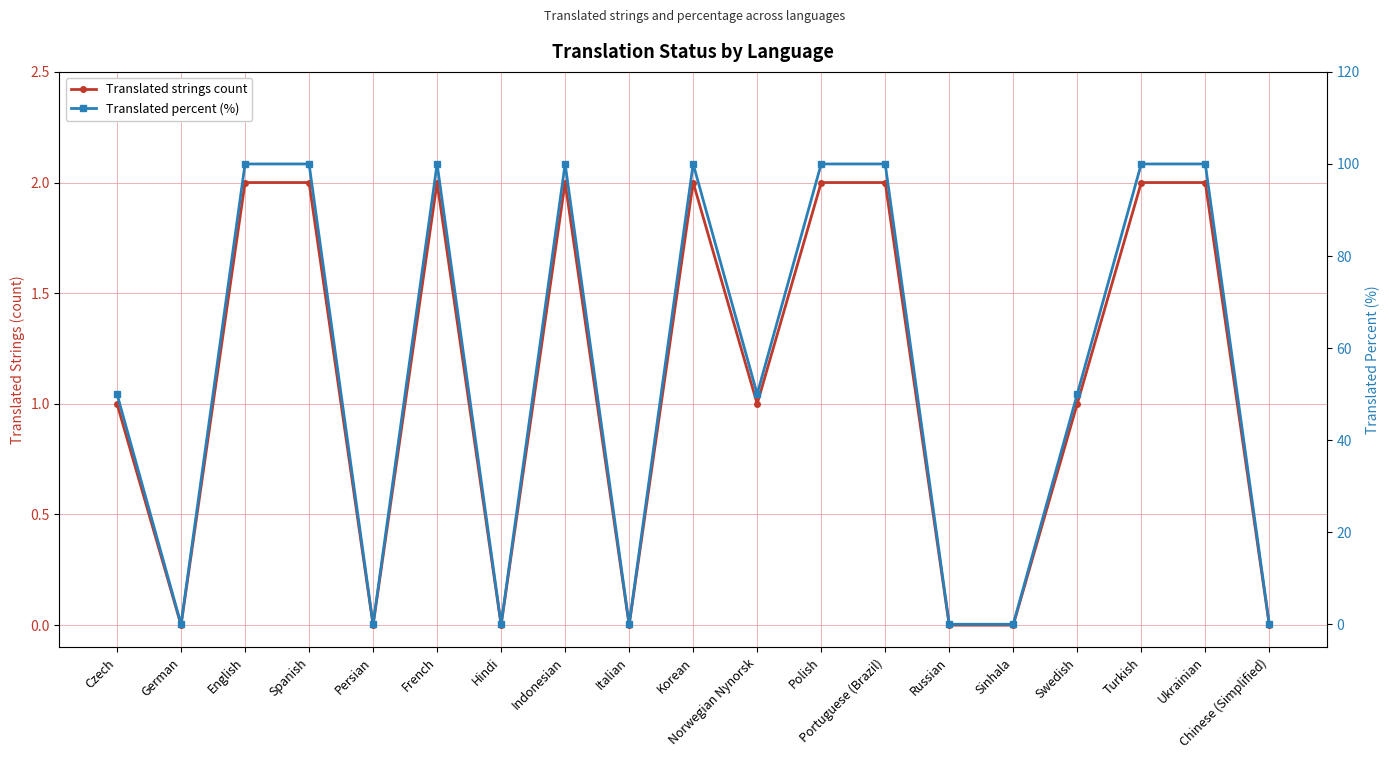

Is it true that Translated strings count equals 2 at French?

True